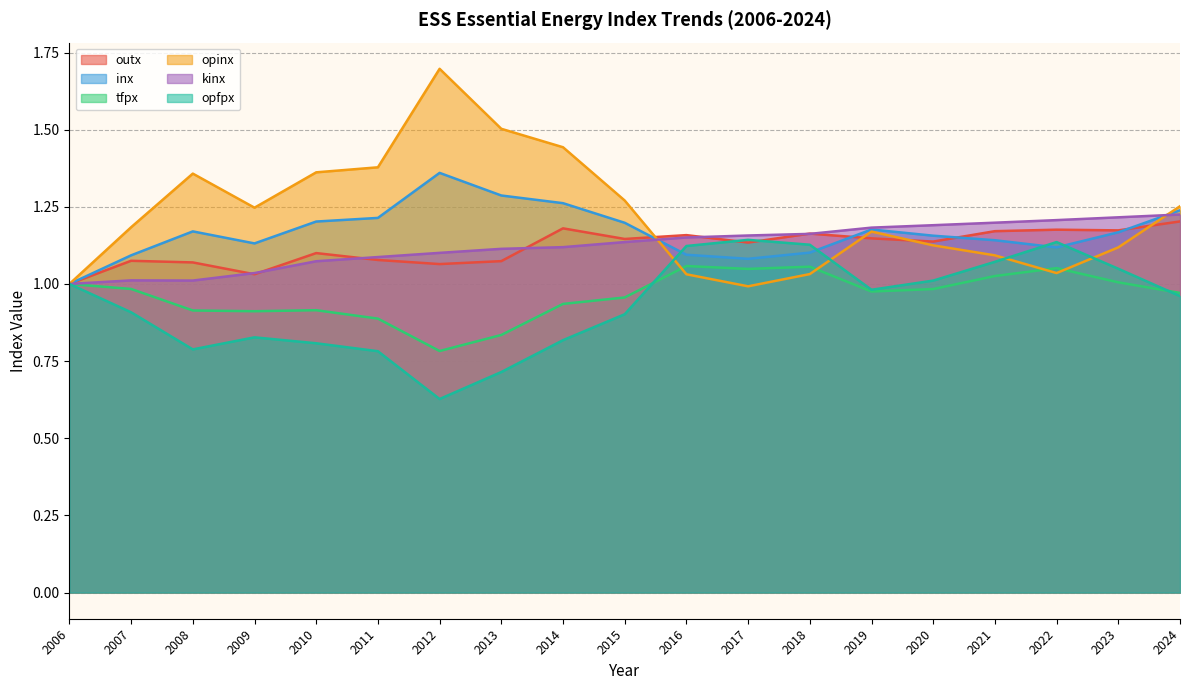

What is the spread (max minus min) of values at 2020?

0.2